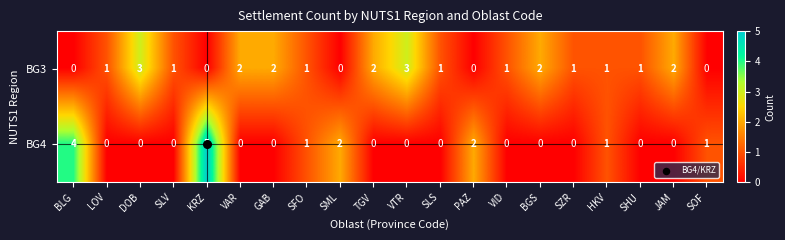

List the series in order of their peak value, lowest first.

BG3, BG4